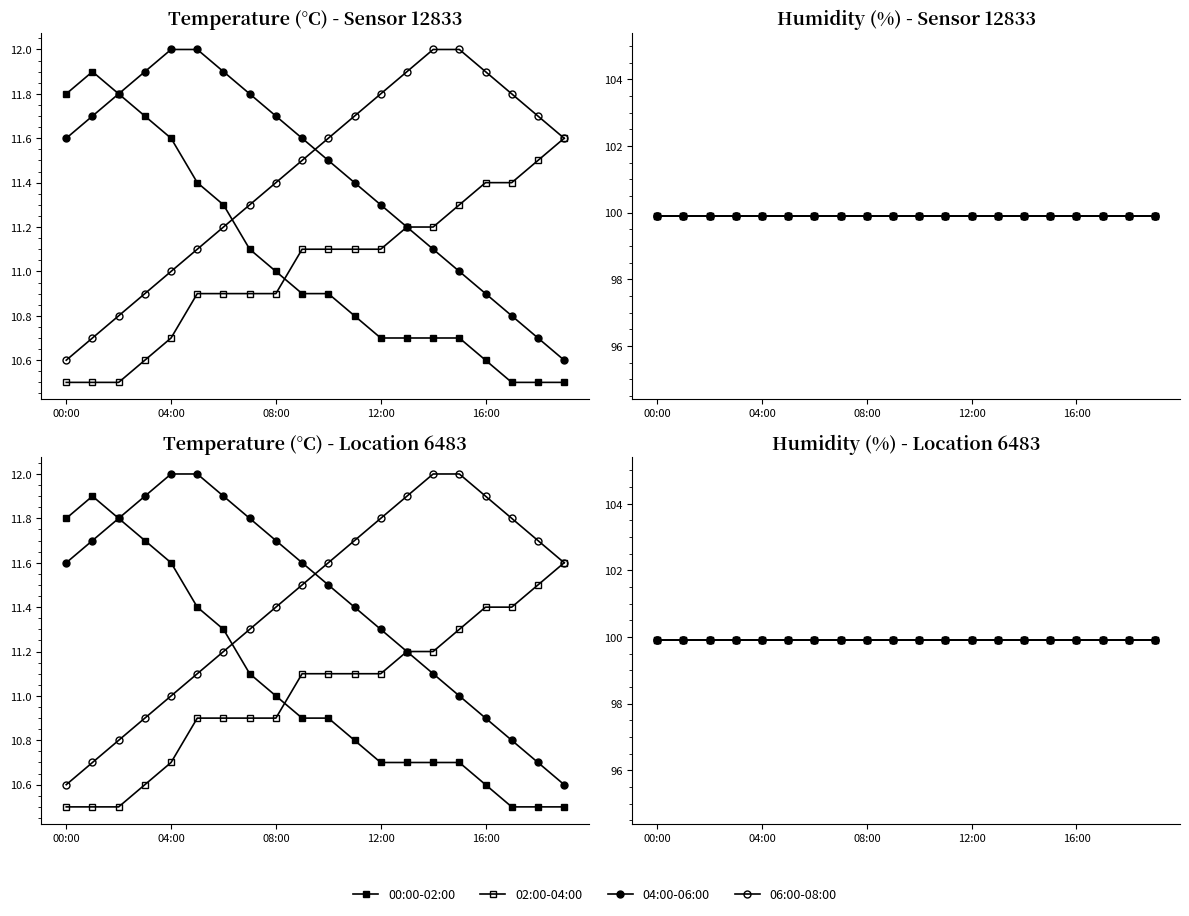

Which series has the widest spread of values?

temperature